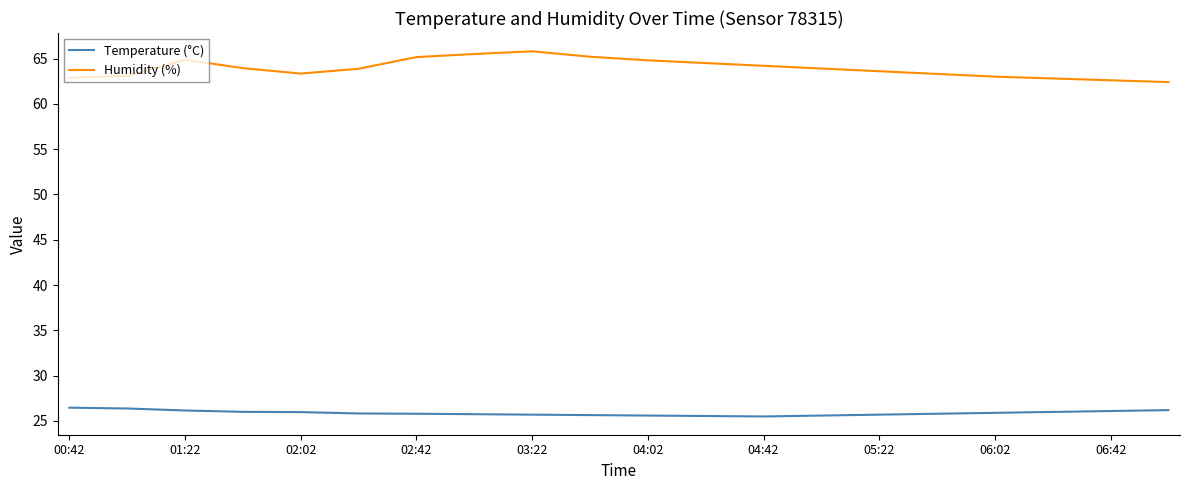

What are all the series names shown in the legend?

Temperature (°C), Humidity (%)